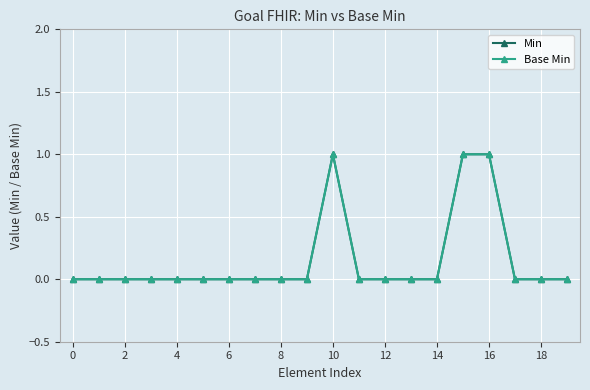

At which category is the sum across all series the highest?

10